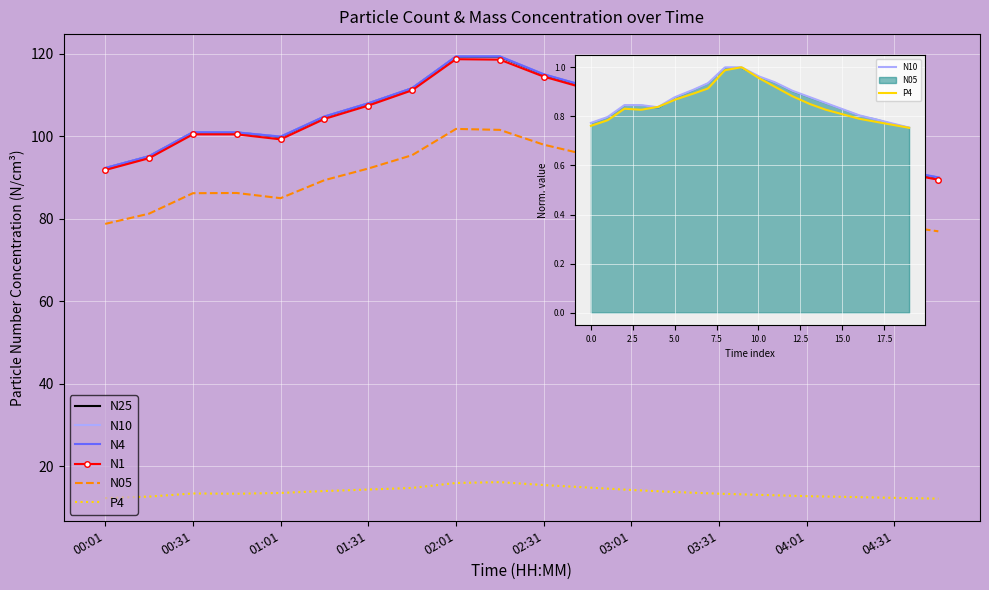

The P4 series shows 13.1 at 03:46. True or false?

True